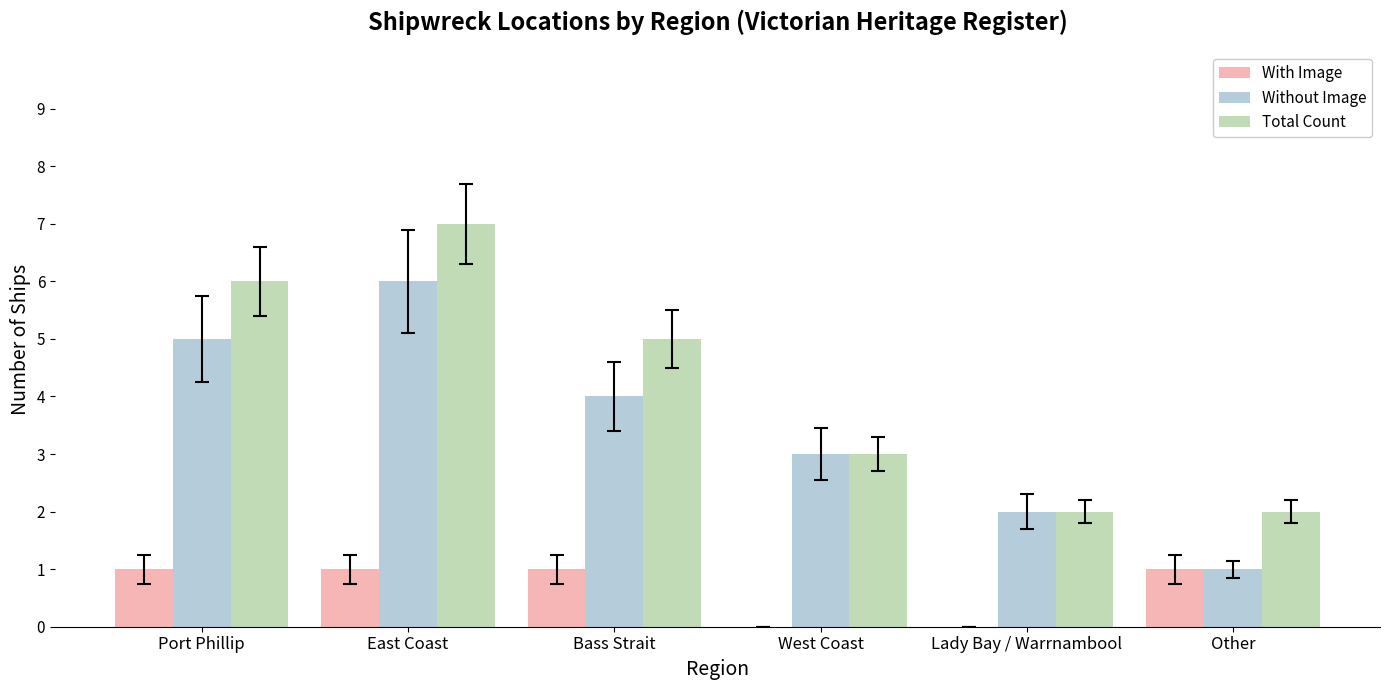

What are all the series names shown in the legend?

With Image, Without Image, Total Count